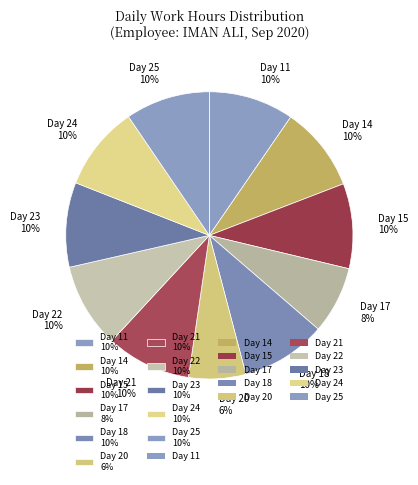

To the nearest percent, what is the average slice percentage?

9%